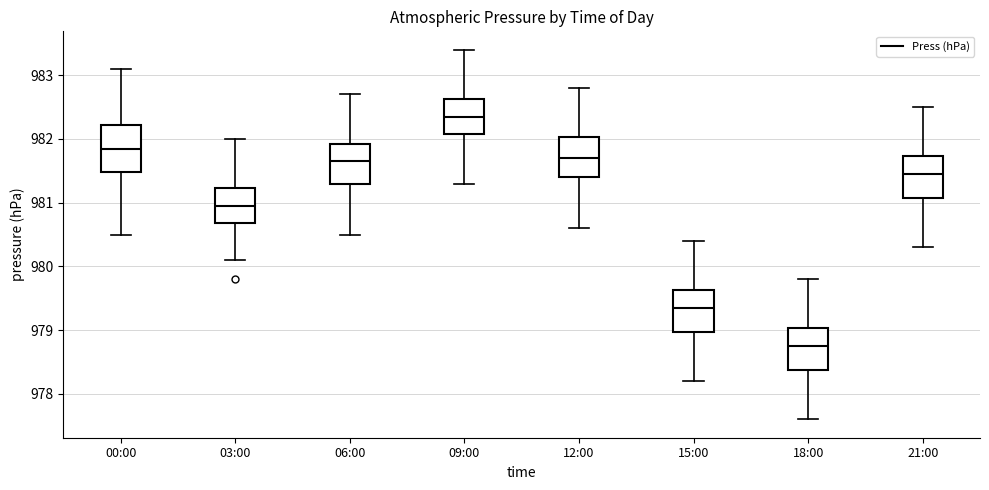

Reading left to right, read every box against the y-axis: the position of its median line, the range the box covers, and the ends of its whiskers. The values are not printed on the chart, so give them approximately, as read against the axis.

00:00: median 981.9, box 981.5 to 982.2, whiskers 980.5 to 983.1
03:00: median 981.0, box 980.7 to 981.2, whiskers 980.1 to 982.0
06:00: median 981.7, box 981.3 to 981.9, whiskers 980.5 to 982.7
09:00: median 982.4, box 982.1 to 982.6, whiskers 981.3 to 983.4
12:00: median 981.7, box 981.4 to 982.0, whiskers 980.6 to 982.8
15:00: median 979.4, box 979.0 to 979.6, whiskers 978.2 to 980.4
18:00: median 978.8, box 978.4 to 979.0, whiskers 977.6 to 979.8
21:00: median 981.5, box 981.1 to 981.7, whiskers 980.3 to 982.5